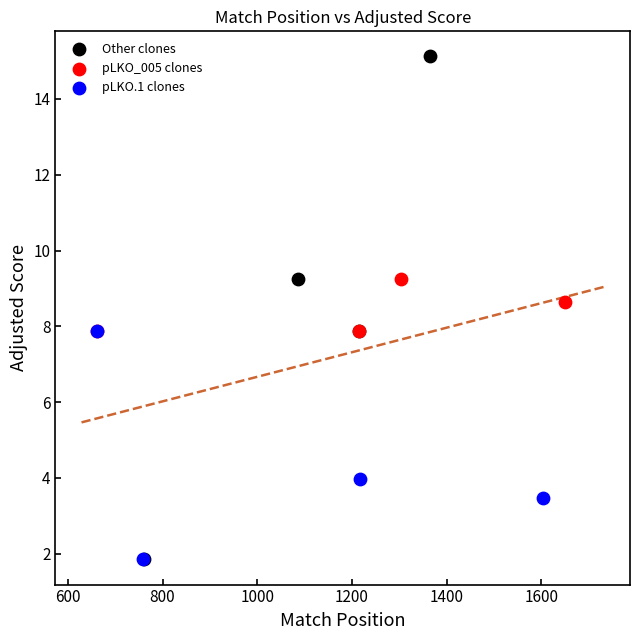

Which series reaches the maximum Y coordinate?

Other clones